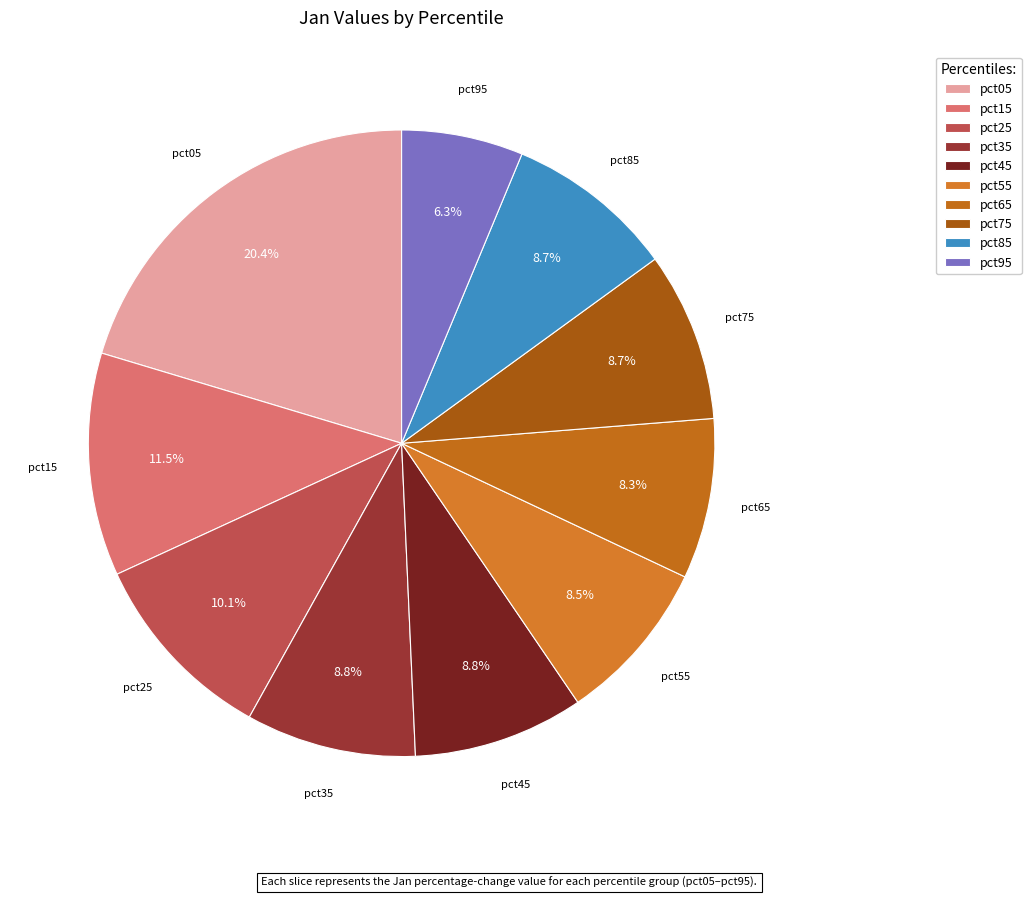

To the nearest percent, what is the difference between the pct75 and pct05 slice percentages?

12%